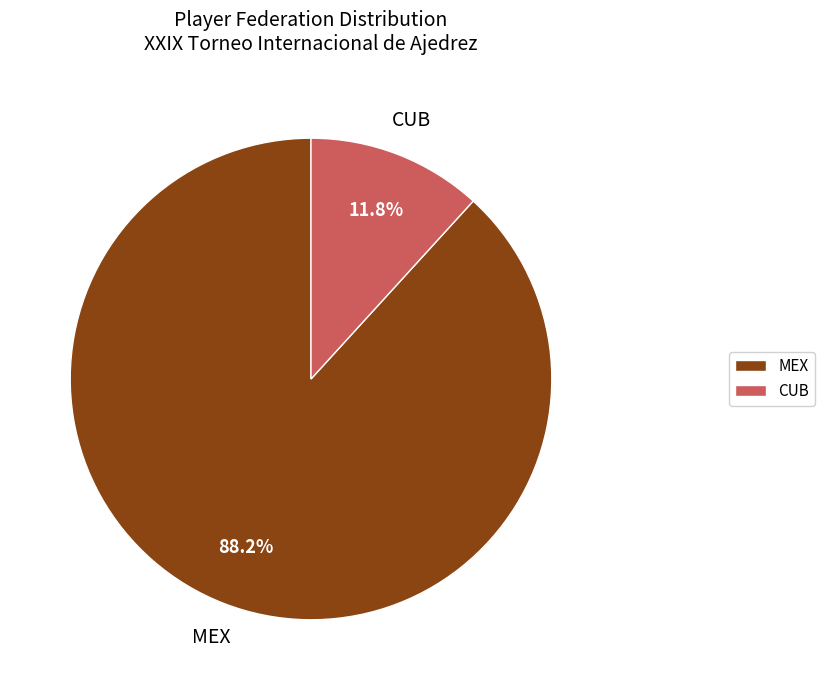

How many slices are in this pie chart?

2